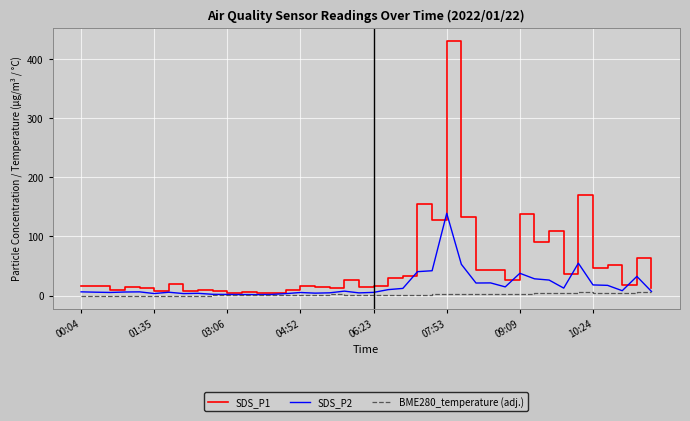

What is the difference between the second highest and minimum values in the SDS_P2 series?

53.1